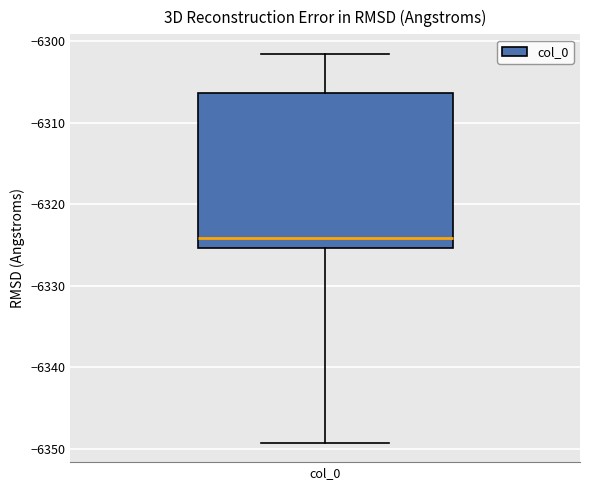

Transcribe this box plot: give where the median line is, the range the box spans, and where the two whiskers end, as read against the y-axis. The values are not printed on the chart, so give them approximately, as read against the axis.

median -6324, box -6325 to -6306, whiskers -6349 to -6302